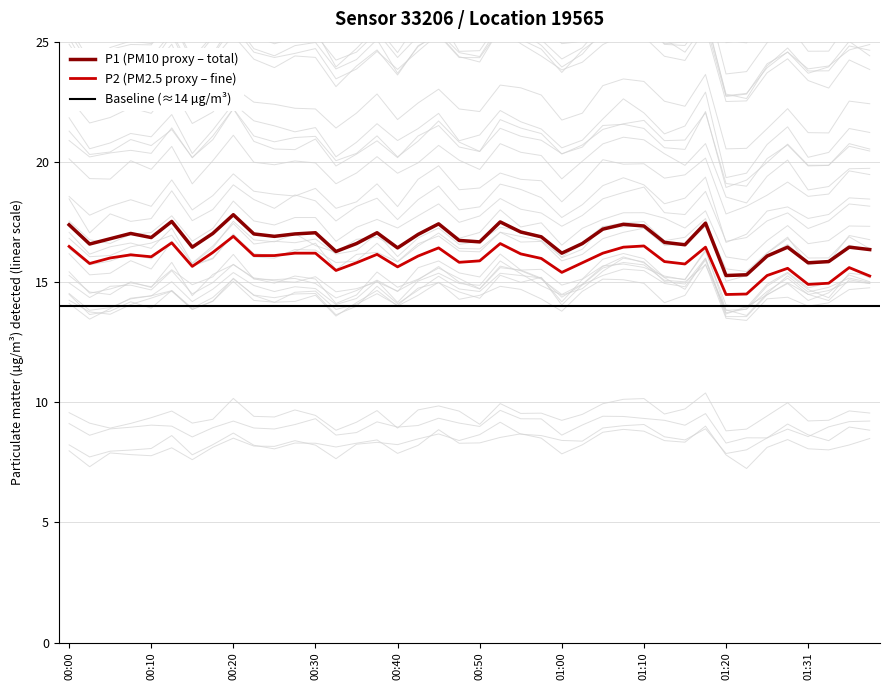

True or false: P1 and P2 cross at least once.

False